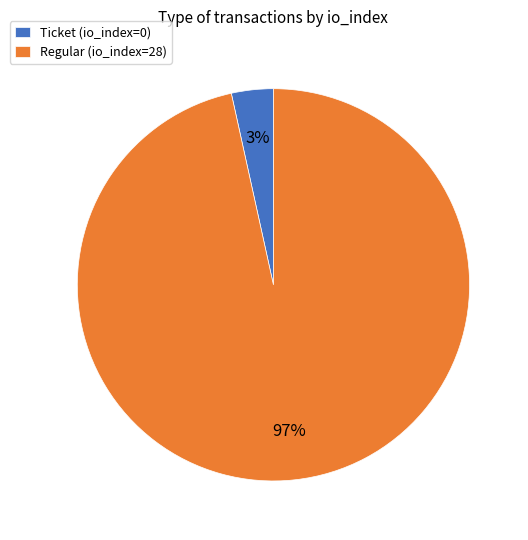

Do Ticket (io_index=0) and Regular (io_index=28) together represent more than half of the pie?

Yes